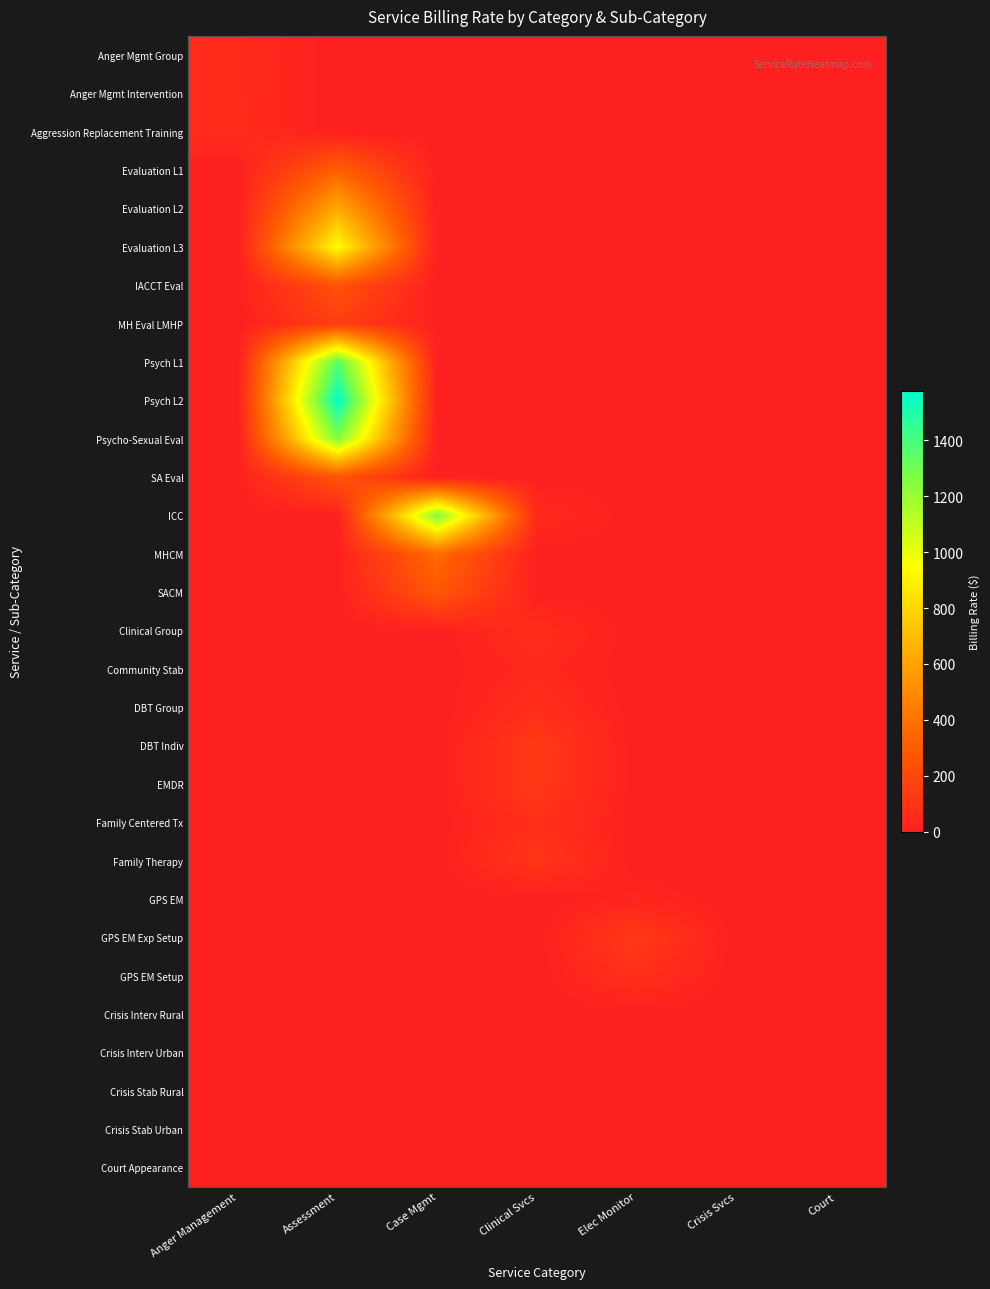

What is the maximum value shown in the chart?

1577